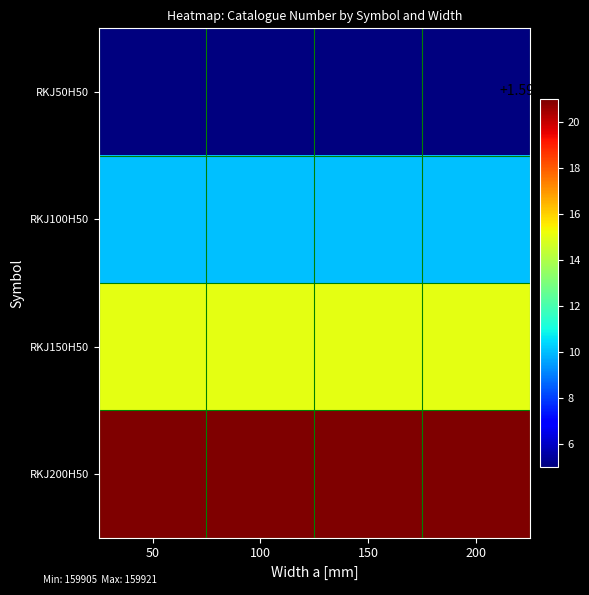

At which category is the sum across all series the highest?

50